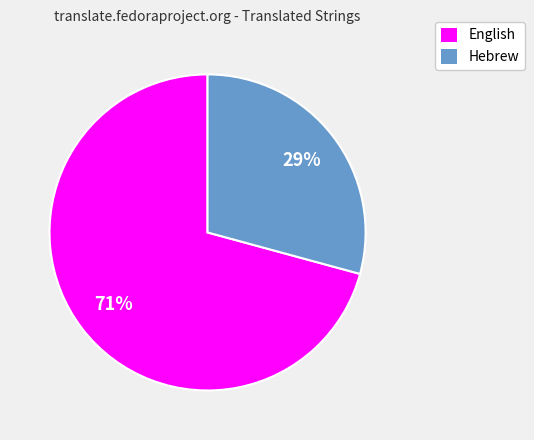

Approximately how many times larger is the value at Hebrew compared to English?

0.4